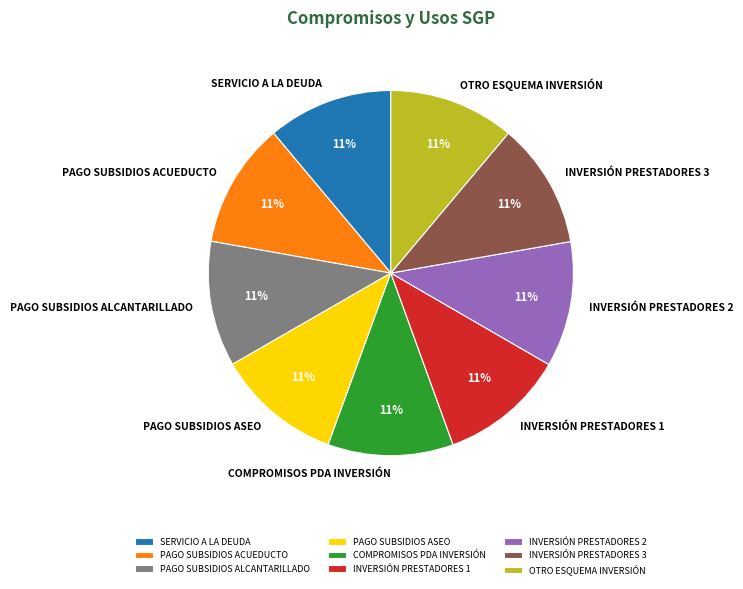

Count the number of slices in the pie.

9